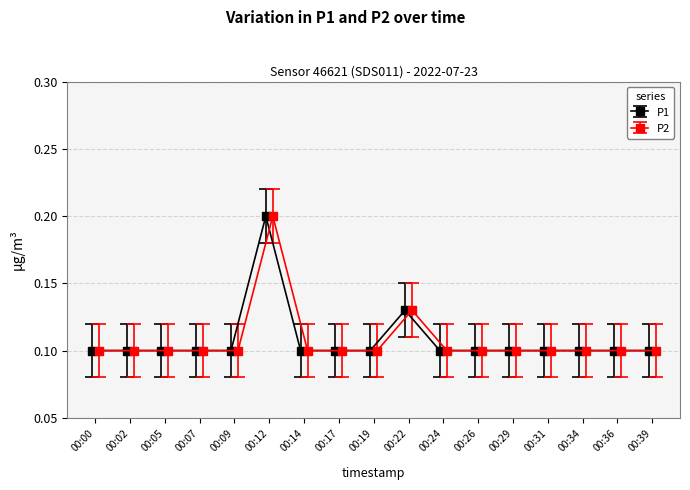

True or false: P1 has more than 0 points higher than both neighbors.

True